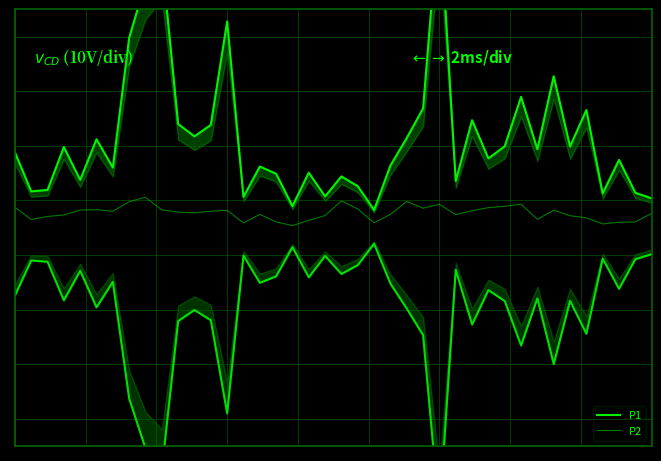

Reading left to right, transcribe all the data shown in this chart.

P1: 0=2.8	1=1.3	2=1.4	3=3.0	4=1.8	5=3.2	6=2.2	7=7.0	8=9.0	9=9.8	10=3.8	11=3.3	12=3.8	13=7.6	14=1.1	15=2.2	16=2.0	17=0.8	18=2.0	19=1.1	20=1.9	21=1.5	22=0.7	23=2.3	24=3.3	25=4.4	26=11.7	27=1.7	28=3.9	29=2.5	30=3.0	31=4.8	32=2.9	33=5.6	34=3.0	35=4.3	36=1.3	37=2.5	38=1.3	39=1.1
P2: 0=0.8	1=0.3	2=0.4	3=0.5	4=0.6	5=0.7	6=0.6	7=1.0	8=1.1	9=0.7	10=0.6	11=0.5	12=0.6	13=0.6	14=0.2	15=0.5	16=0.2	17=0.1	18=0.3	19=0.4	20=1.0	21=0.7	22=0.2	23=0.5	24=1.0	25=0.7	26=0.9	27=0.5	28=0.6	29=0.7	30=0.8	31=0.9	32=0.3	33=0.6	34=0.4	35=0.4	36=0.1	37=0.2	38=0.2	39=0.5